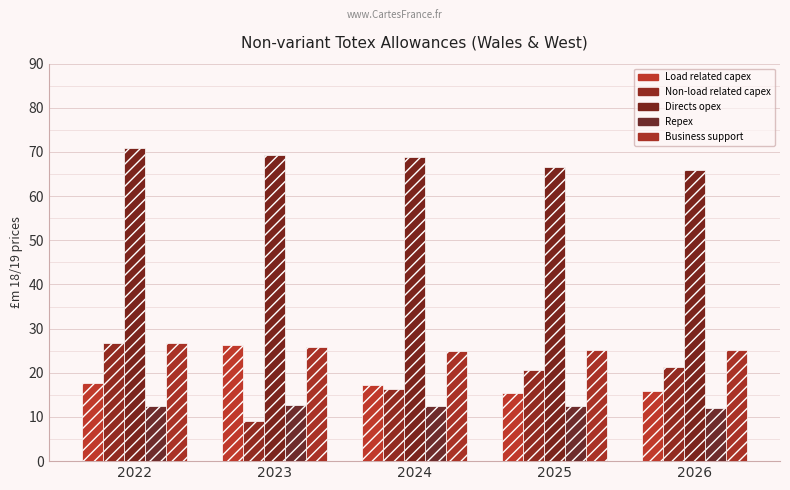

What is the smallest value displayed?

9.0